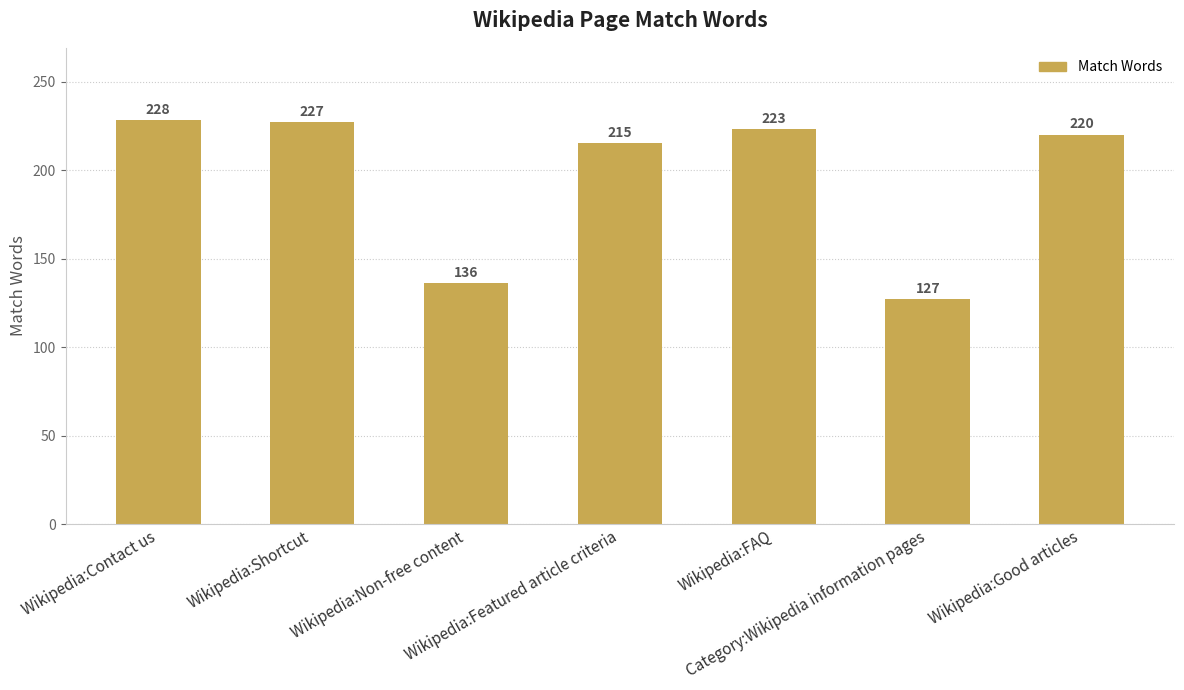

Are the bars grouped side by side (vs. stacked)?

No